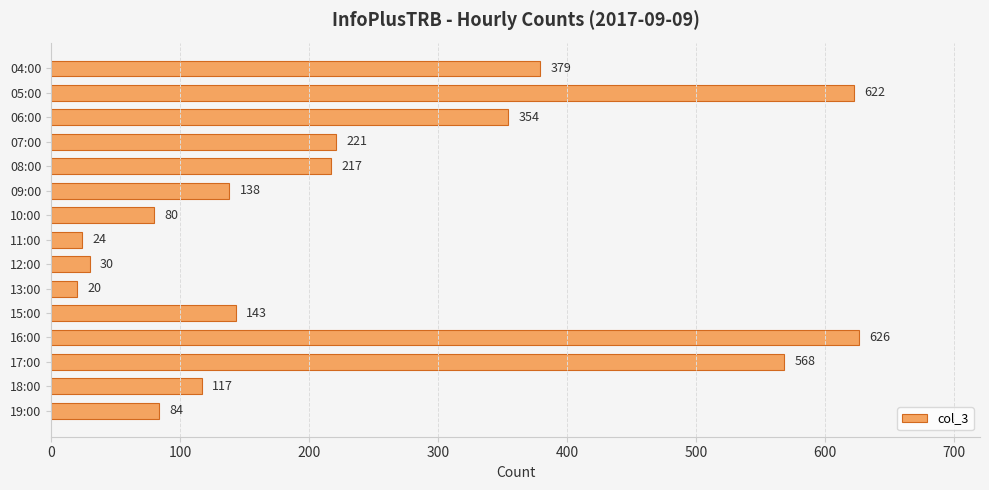

What is the sum of all values?

3623